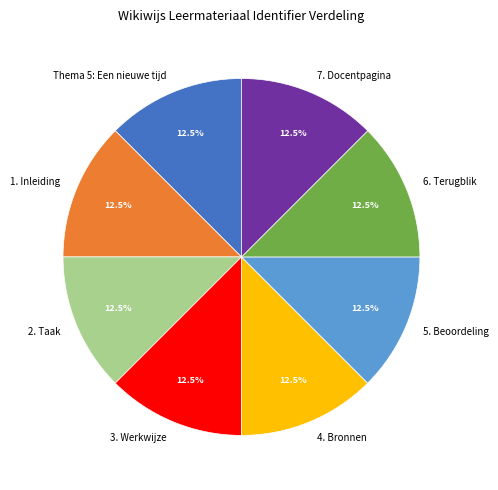

Combined, do 2. Taak and 1. Inleiding account for over 50%?

No